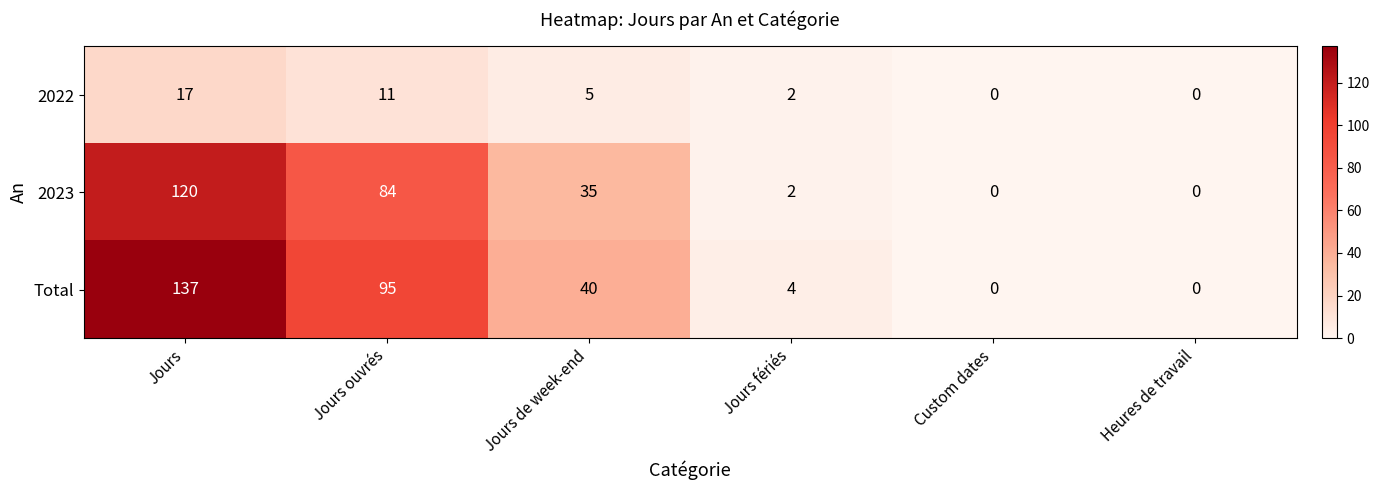

Reading left to right, transcribe all the data shown in this chart.

2022: 17	11	5	2	0	0
2023: 120	84	35	2	0	0
Total: 137	95	40	4	0	0